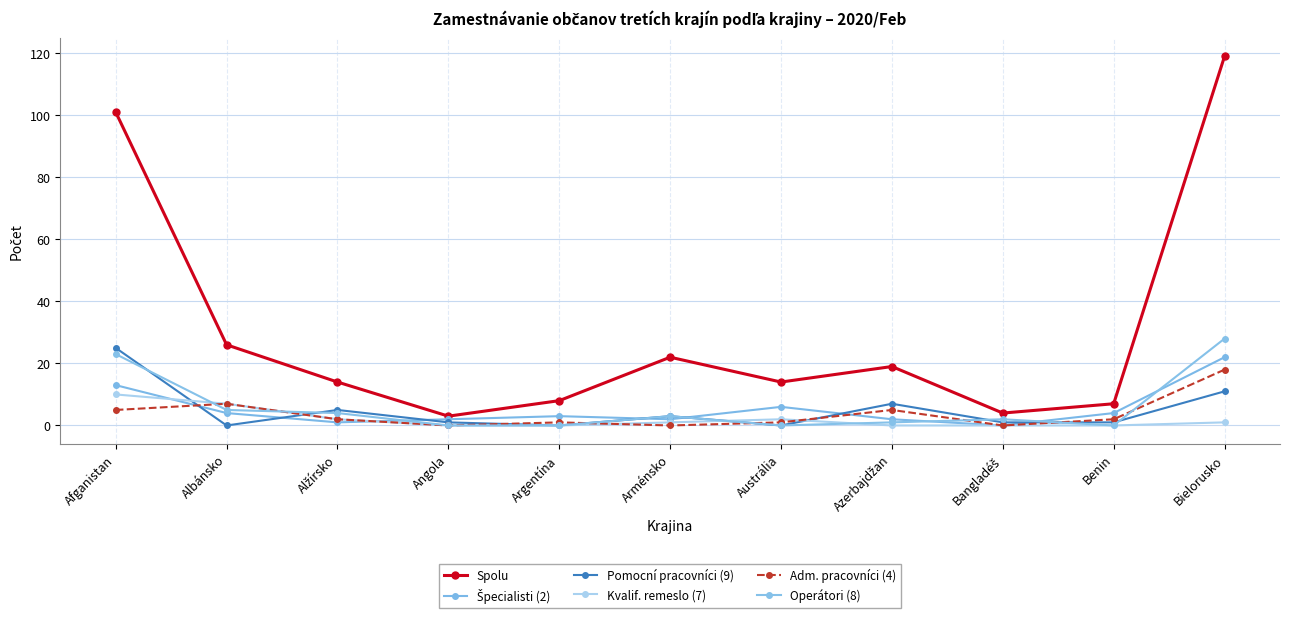

How many categories are shown in the chart?

11